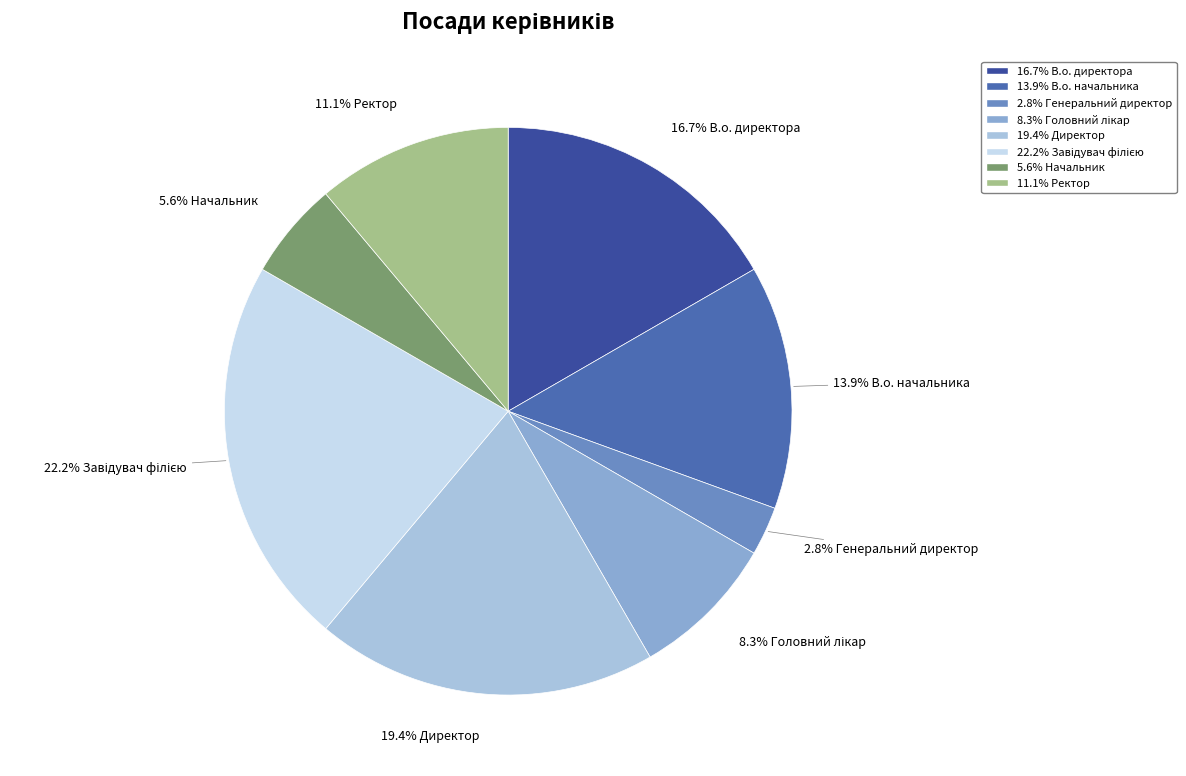

Is there a majority slice in this chart?

No